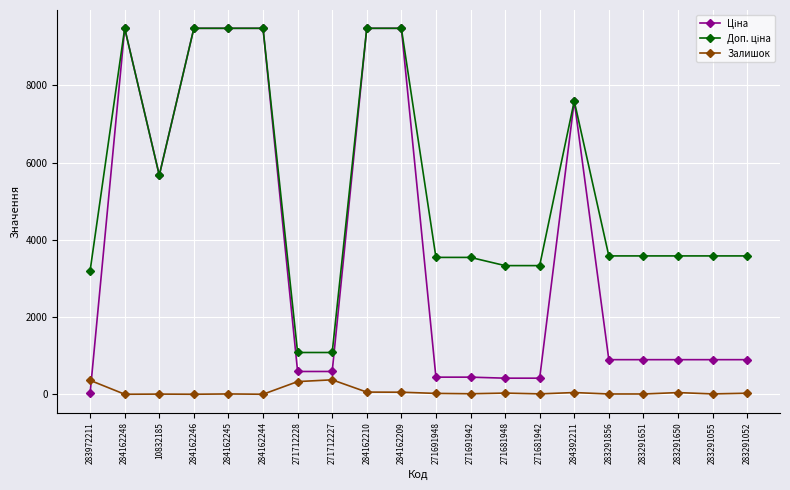

True or false: Залишок has a value of 0.0 at 284162246.

True